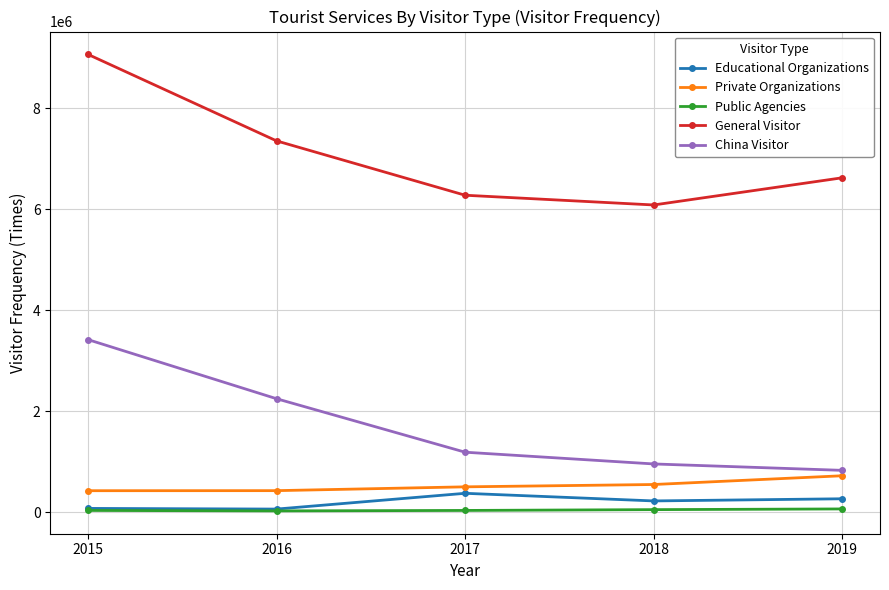

Which series has the largest total across all categories?

General Visitor